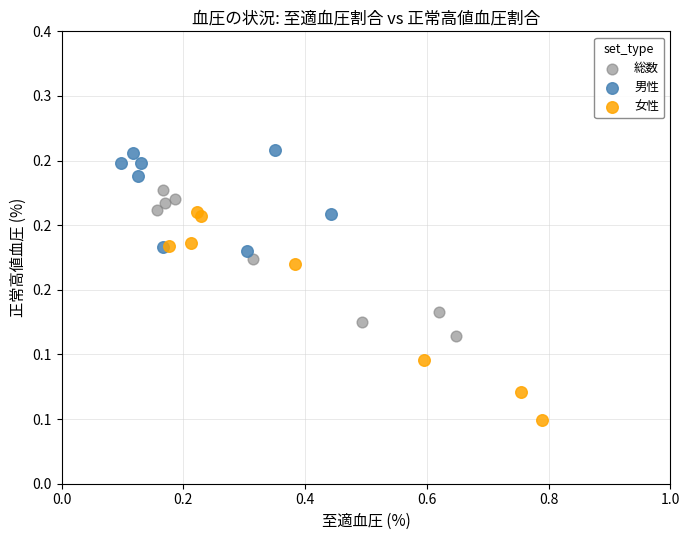

Which series contains the lowest Y value?

女性